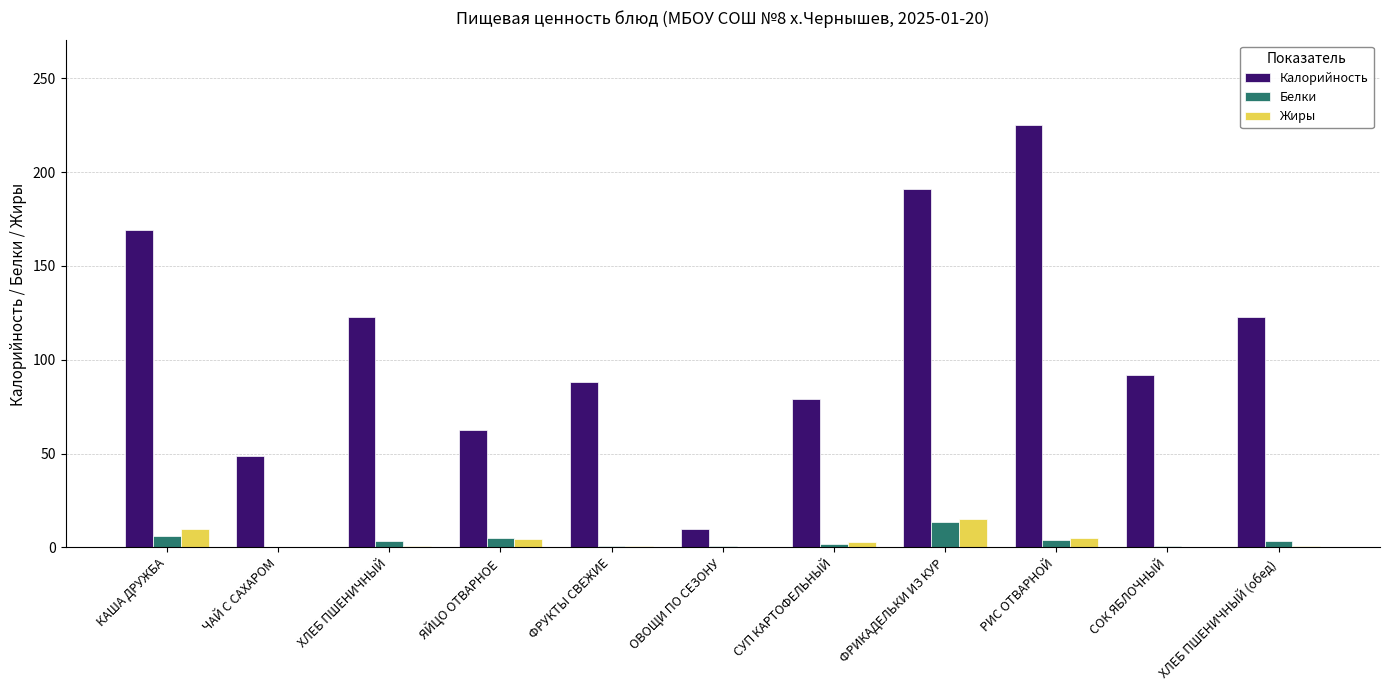

What is the total value across all series at ОВОЩИ ПО СЕЗОНУ?

10.3